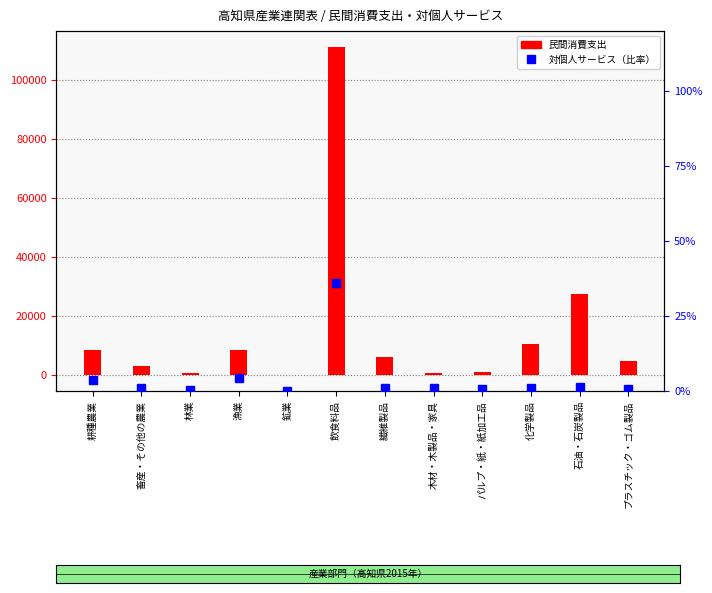

Reading left to right, extract all data points from this chart.

民間消費支出: 耕種農業=8241.0	畜産・その他の農業=3017.0	林業=654.0	漁業=8359.0	鉱業=-31.0	飲食料品=110901.0	繊維製品=5978.0	木材・木製品・家具=602.0	パルプ・紙・紙加工品=699.0	化学製品=10246.0	石油・石炭製品=27445.0	プラスチック・ゴム製品=4608.0
対個人サービス（比率）: 耕種農業=3.8	畜産・その他の農業=0.9	林業=0.3	漁業=4.4	鉱業=0.0	飲食料品=36.1	繊維製品=1.0	木材・木製品・家具=1.0	パルプ・紙・紙加工品=0.6	化学製品=1.1	石油・石炭製品=1.3	プラスチック・ゴム製品=0.7